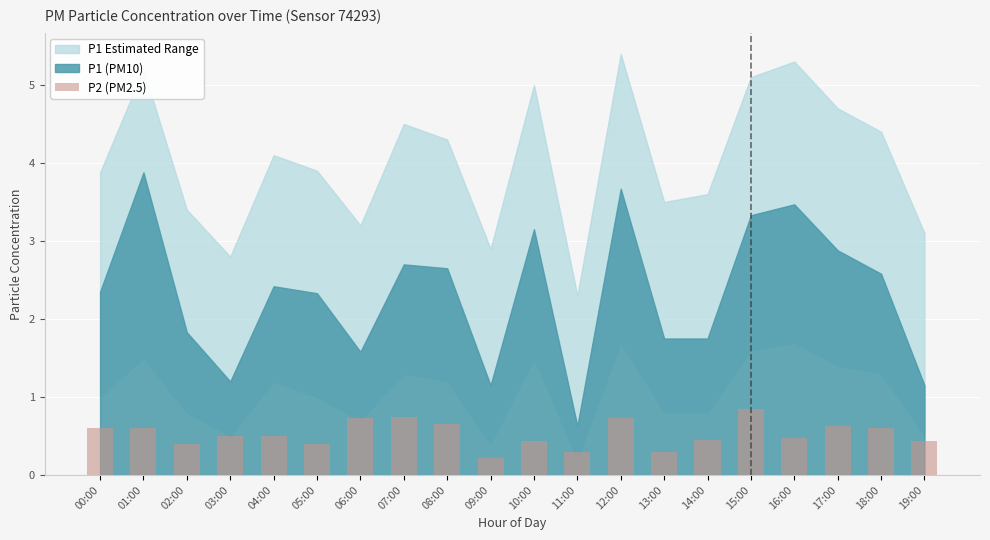

The value at 07:00 is 1.2. True or false?

False